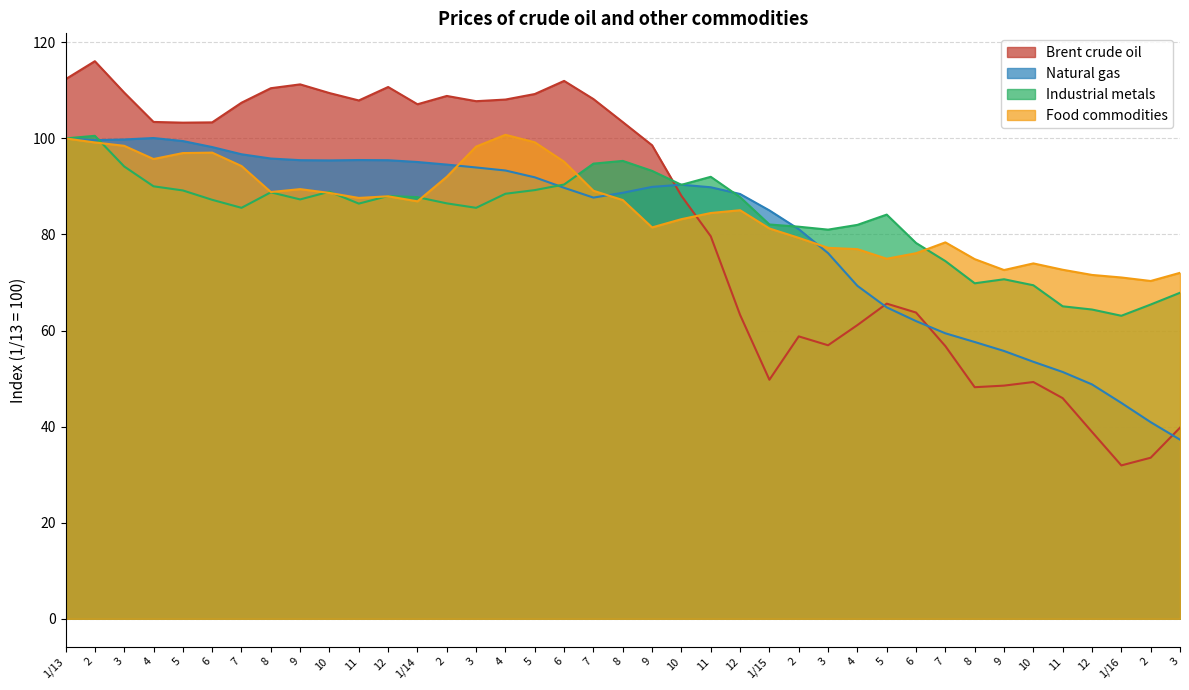

Reading left to right, transcribe all the data shown in this chart.

Brent crude oil: 112.3	116.1	109.5	103.4	103.3	103.3	107.4	110.5	111.2	109.4	107.9	110.7	107.1	108.8	107.8	108.1	109.2	112.0	108.2	103.4	98.6	88.0	79.6	63.3	49.8	58.8	56.9	61.1	65.6	63.8	56.8	48.2	48.5	49.3	45.9	38.9	31.9	33.5	39.8
Natural gas: 100.0	99.6	99.8	100.1	99.5	98.2	96.7	95.8	95.5	95.4	95.5	95.5	95.1	94.5	94.0	93.3	91.9	89.7	87.7	88.7	89.9	90.4	89.8	88.4	85.0	81.1	76.1	69.3	64.8	62.0	59.4	57.6	55.8	53.5	51.4	48.8	44.9	40.9	37.3
Industrial metals: 100.0	100.5	94.2	90.0	89.2	87.2	85.5	88.8	87.3	88.9	86.4	88.0	87.8	86.5	85.5	88.5	89.2	90.4	94.8	95.3	93.2	90.3	92.0	87.8	82.1	81.6	81.0	82.0	84.1	78.2	74.5	69.8	70.7	69.4	65.0	64.4	63.1	65.4	67.9
Food commodities: 100.0	99.2	98.5	95.7	97.0	97.0	94.2	88.8	89.4	88.7	87.6	88.0	86.9	92.0	98.3	100.8	99.2	95.2	89.1	87.2	81.5	83.2	84.5	85.0	81.2	79.3	77.2	77.0	75.0	76.1	78.4	74.9	72.6	74.0	72.7	71.6	71.0	70.3	72.0